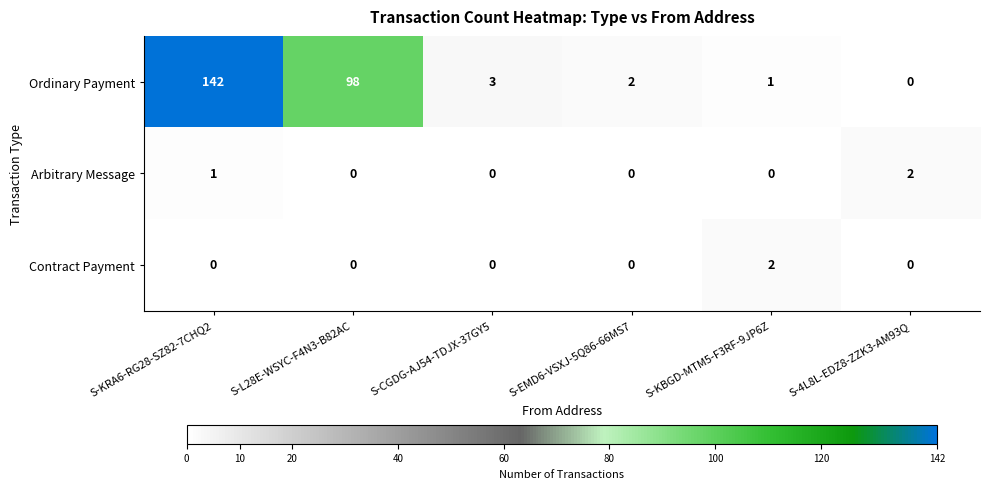

What is the greatest value displayed?

142